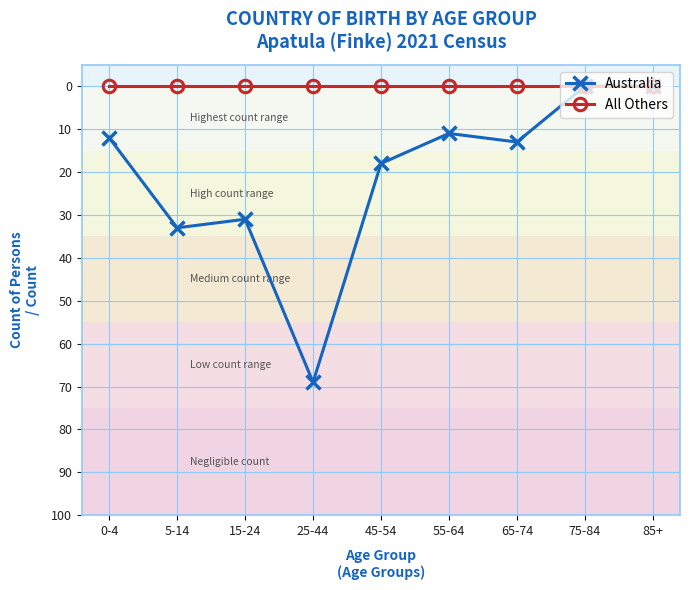

What position from the left is 15-24?

3